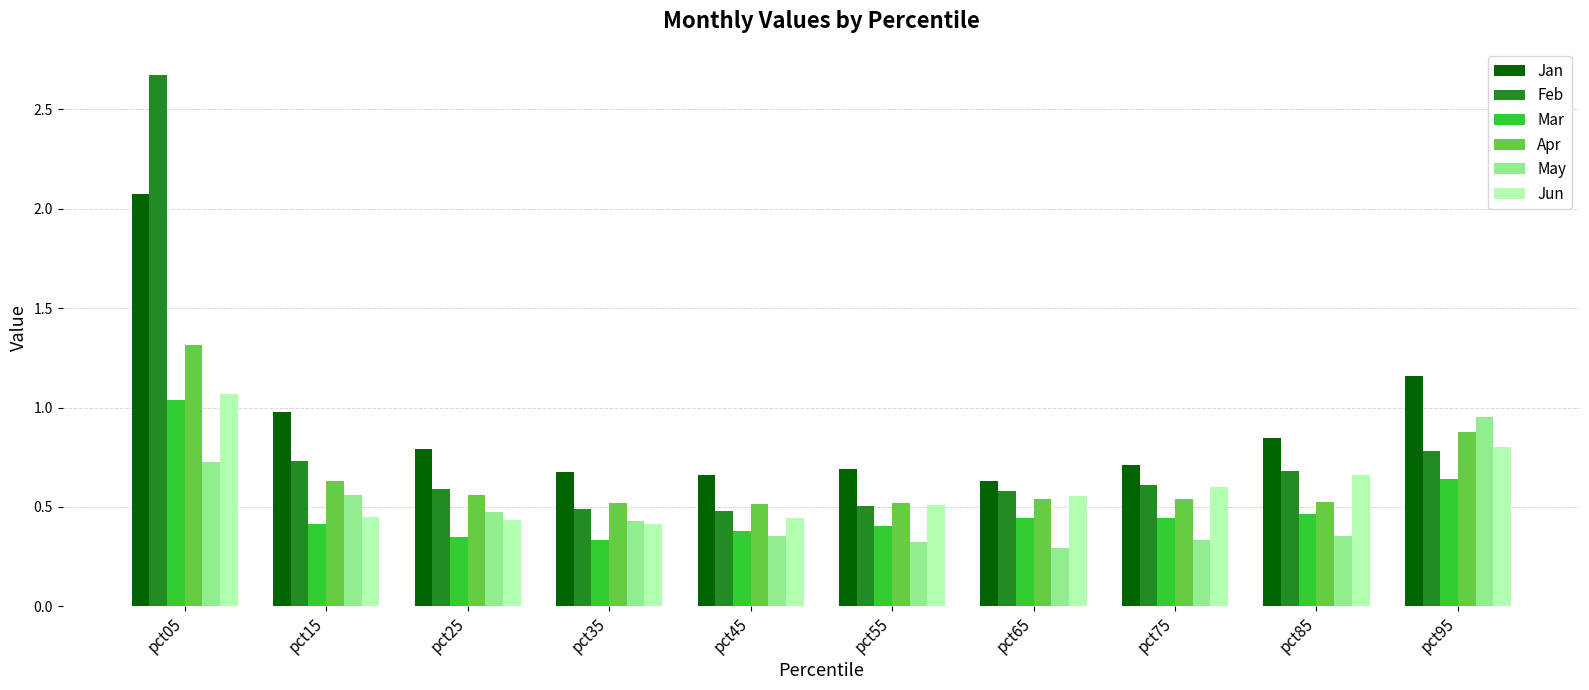

Which series changed the most between pct15 and pct95?

May